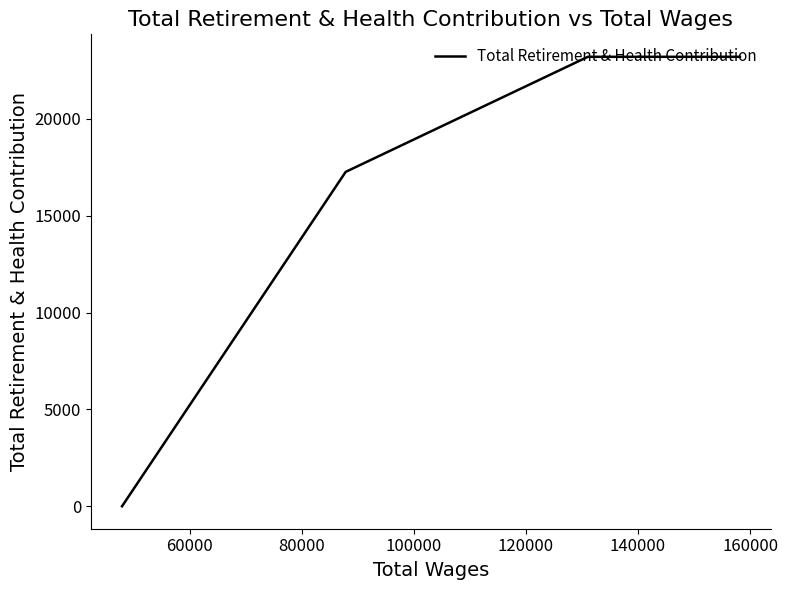

What is the average value?

15916